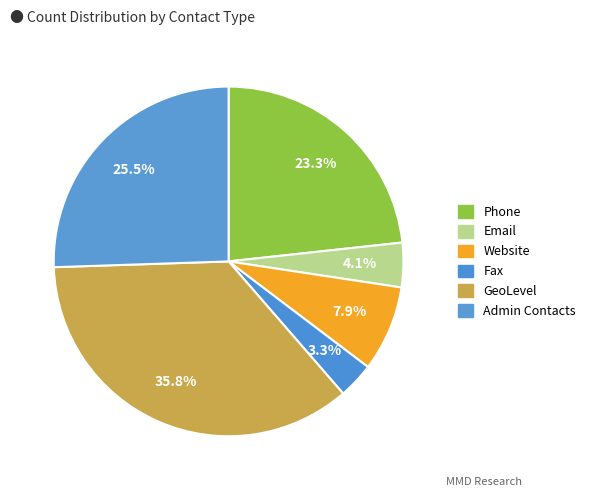

To the nearest percent, what portion does Phone represent?

23%